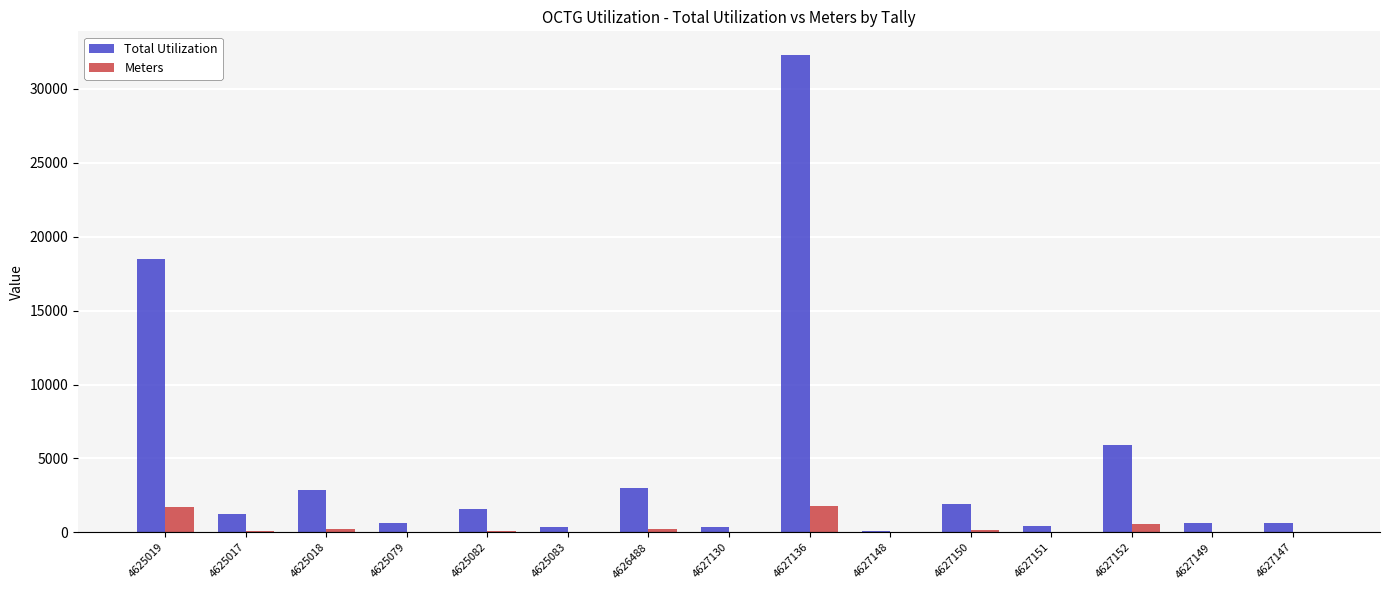

What is the sum of all Meters values?

5122.1